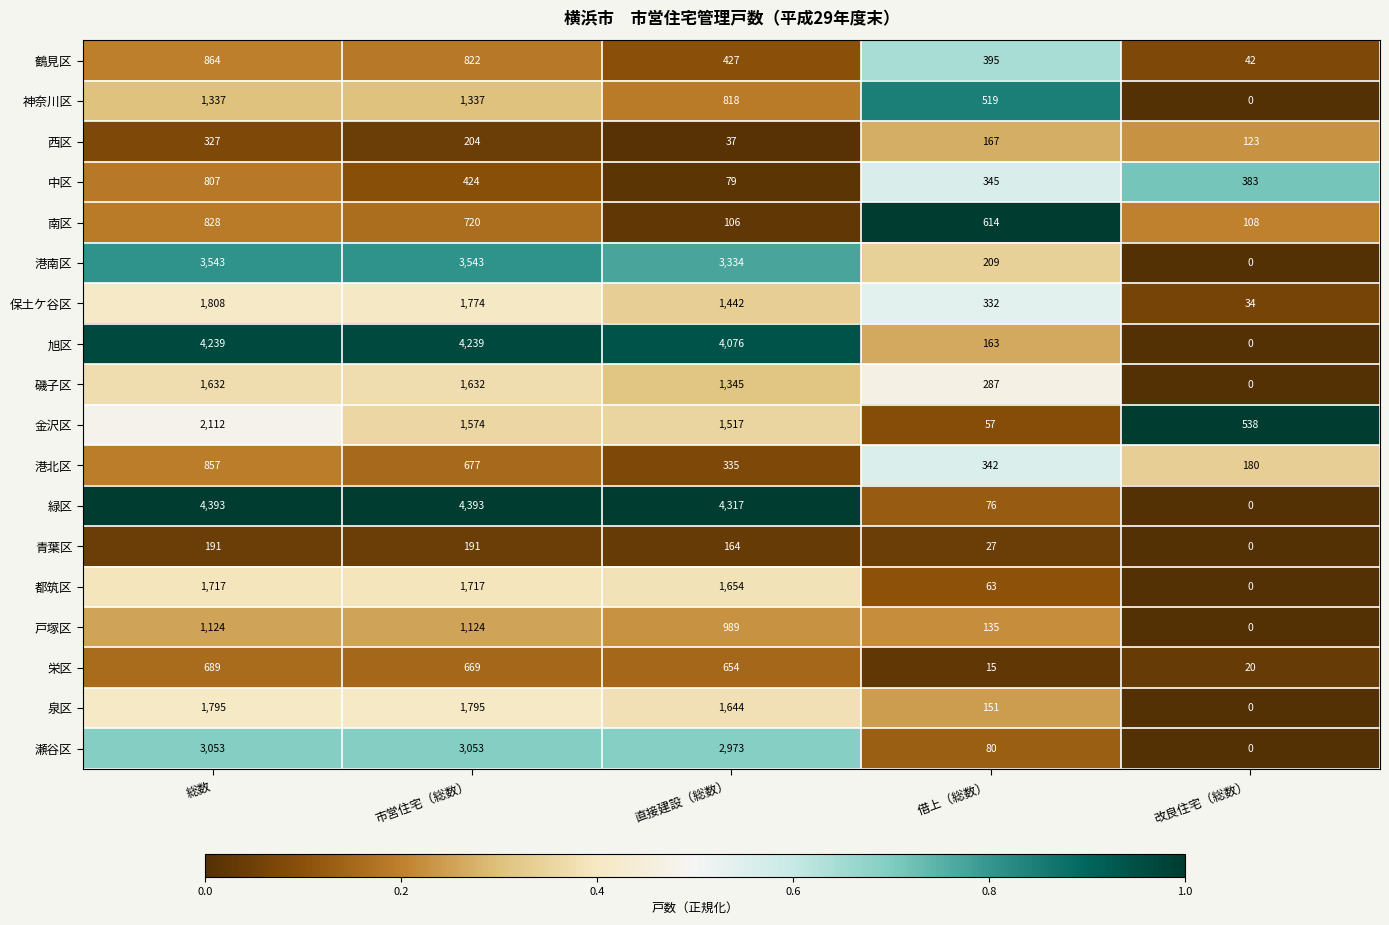

List the series in order of their peak value, lowest first.

青葉区, 西区, 栄区, 中区, 南区, 港北区, 鶴見区, 戸塚区, 神奈川区, 磯子区, 都筑区, 泉区, 保土ケ谷区, 金沢区, 瀬谷区, 港南区, 旭区, 緑区